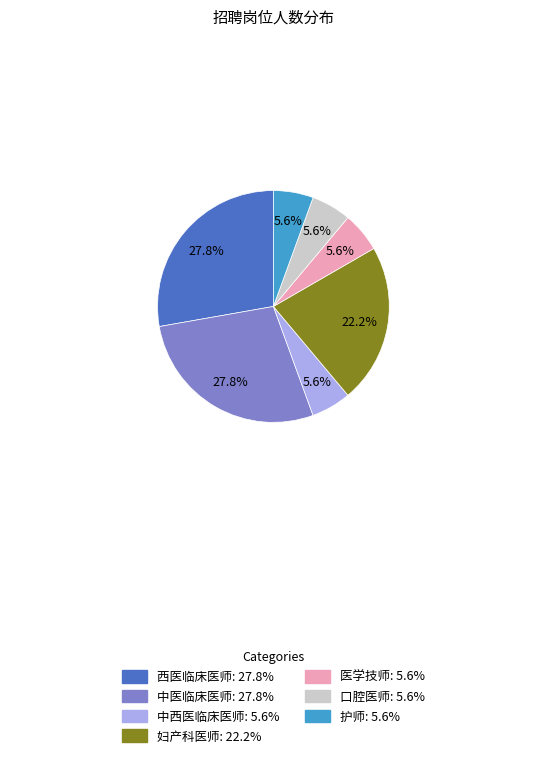

Is there any slice that represents more than half of the pie?

No